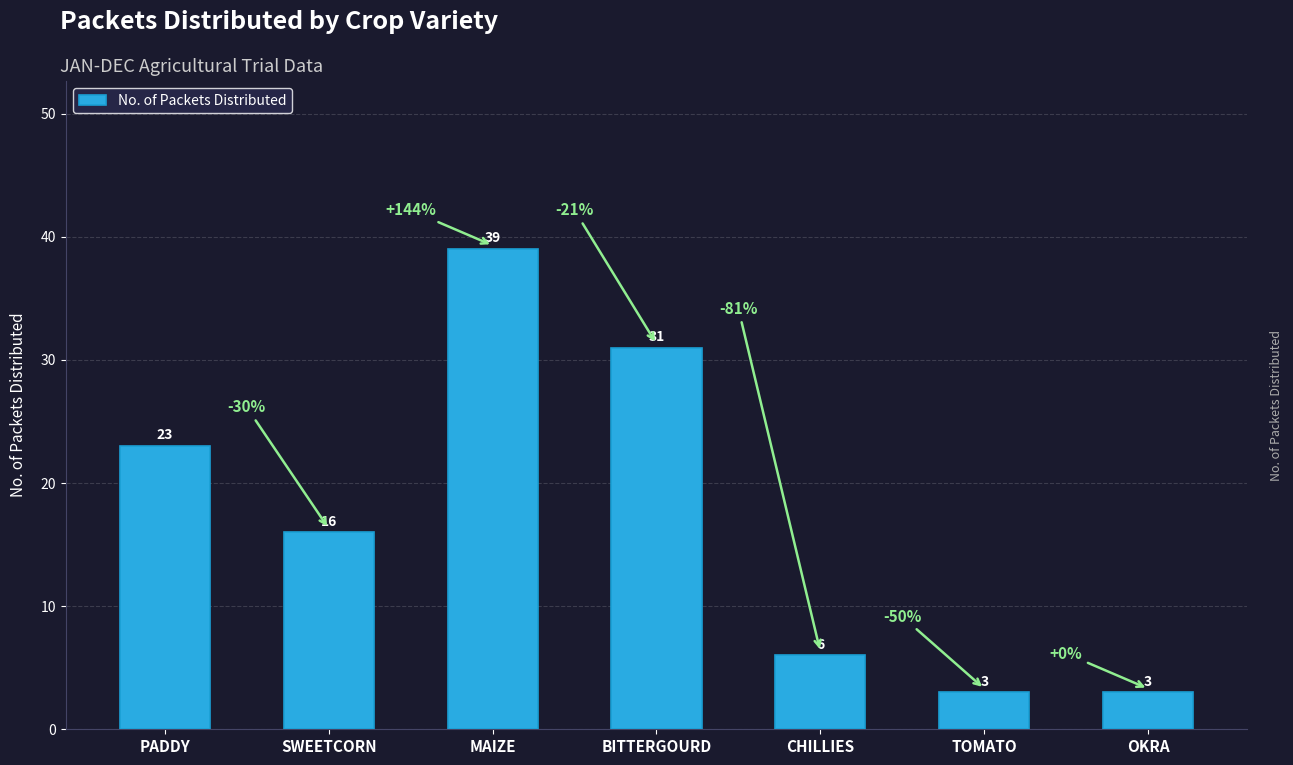

What is the change in value from MAIZE to BITTERGOURD?

-8